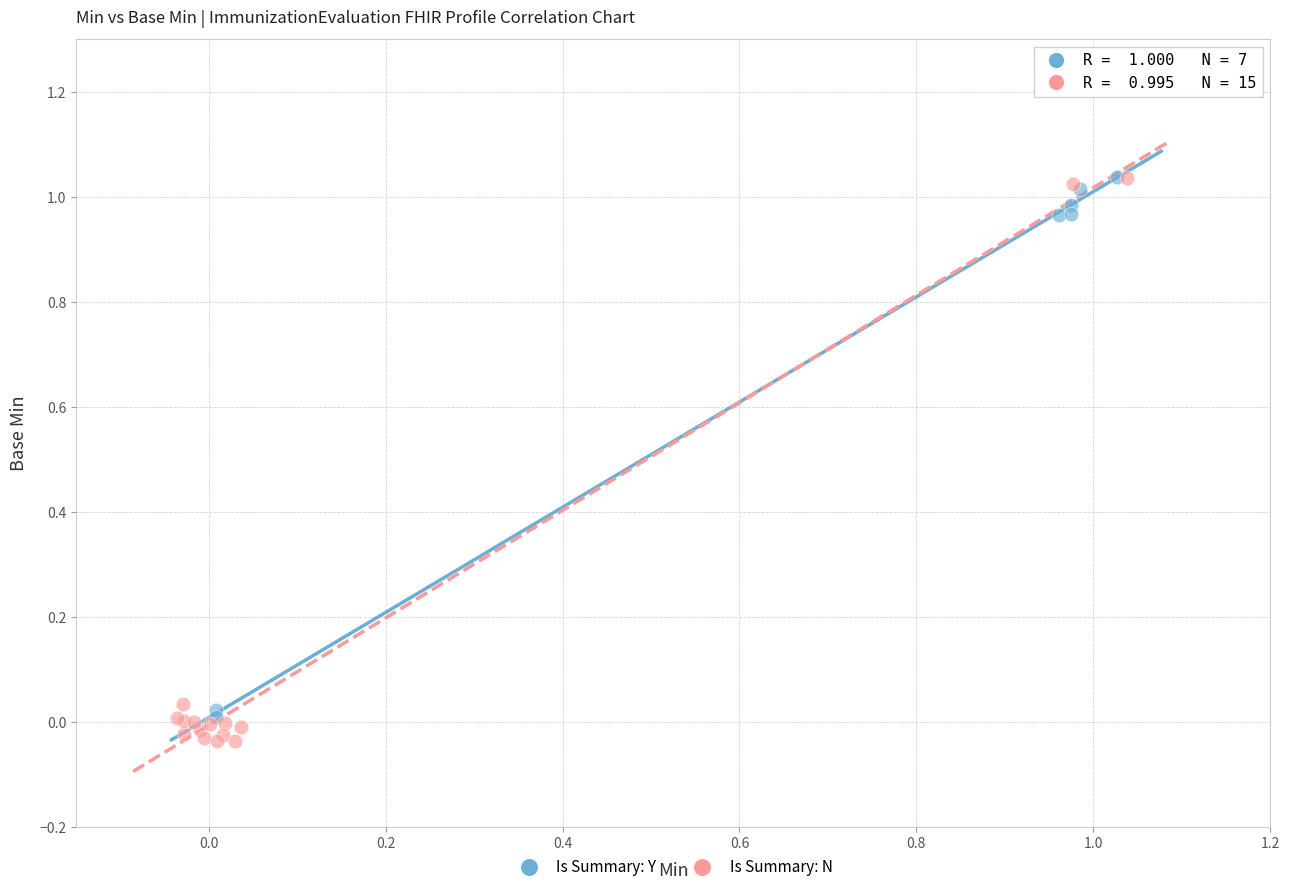

What are all the series names shown in the legend?

Is Summary: Y, Is Summary: N